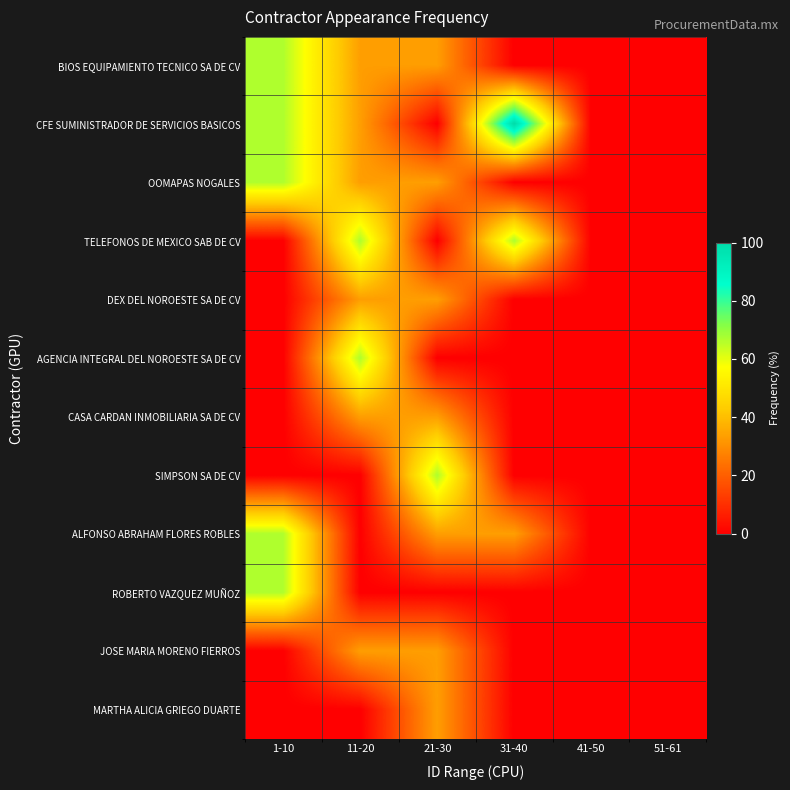

At which category is the sum across all series the highest?

1-10